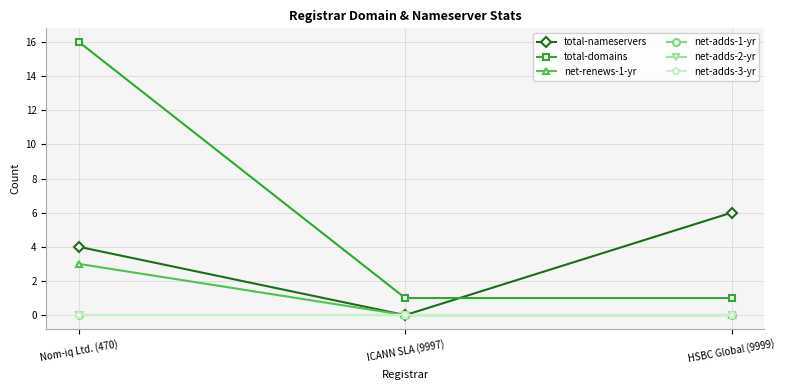

Is the value of net-renews-1-yr at ICANN SLA (9997) greater than the value of net-adds-1-yr at ICANN SLA (9997)?

No